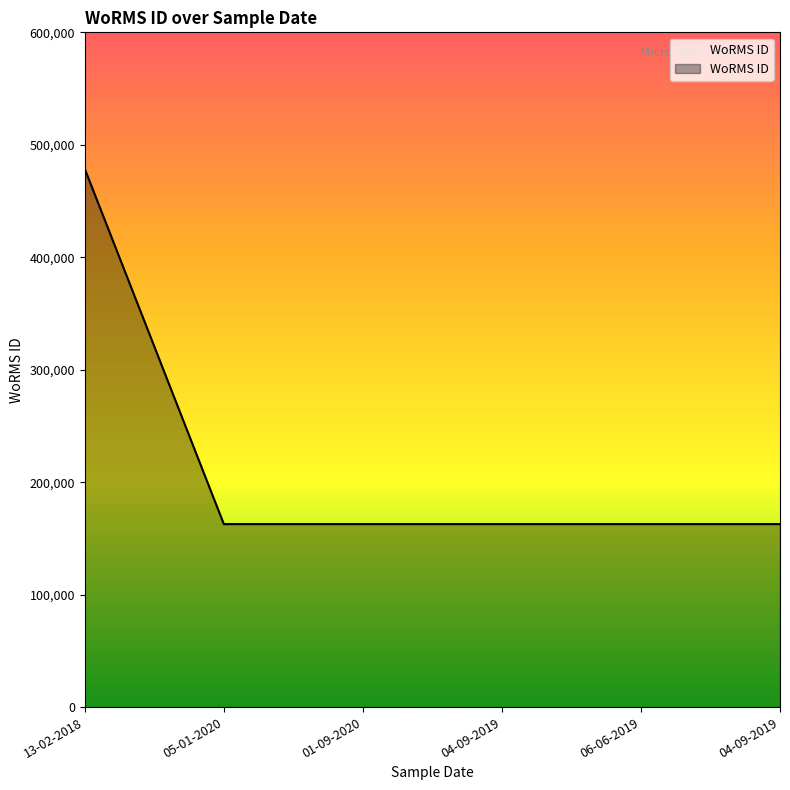

Does the chart have visible grid lines?

No